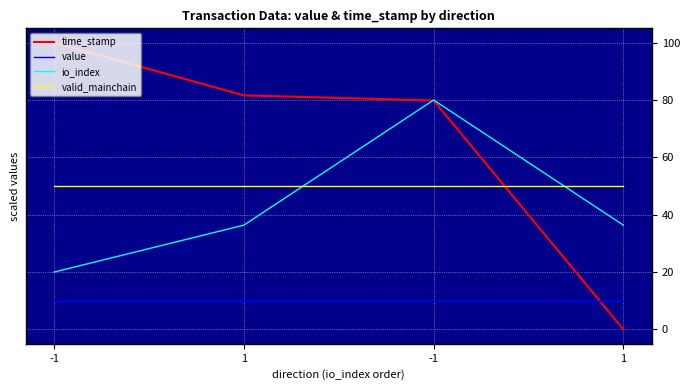

What are all the series names shown in the legend?

time_stamp, value, io_index, valid_mainchain